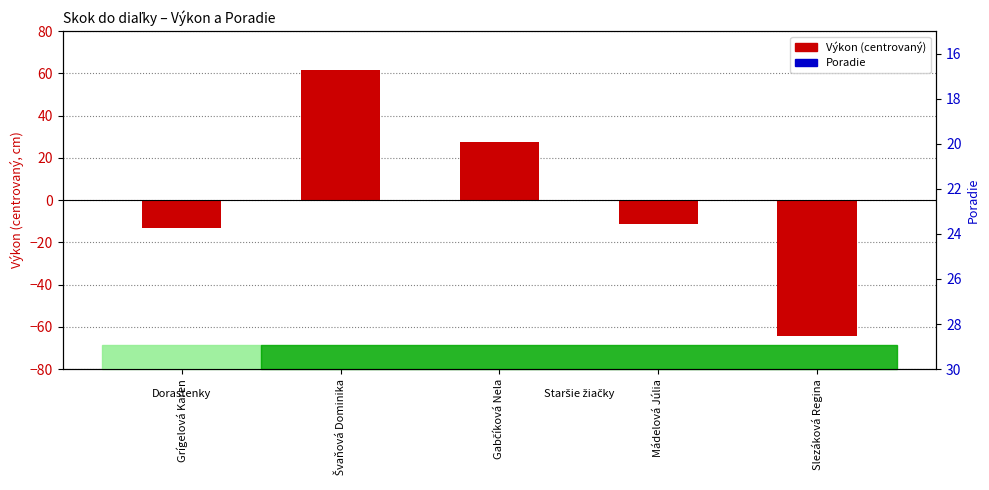

What is the total value across all series at Mádelová Júlia?

-1.4